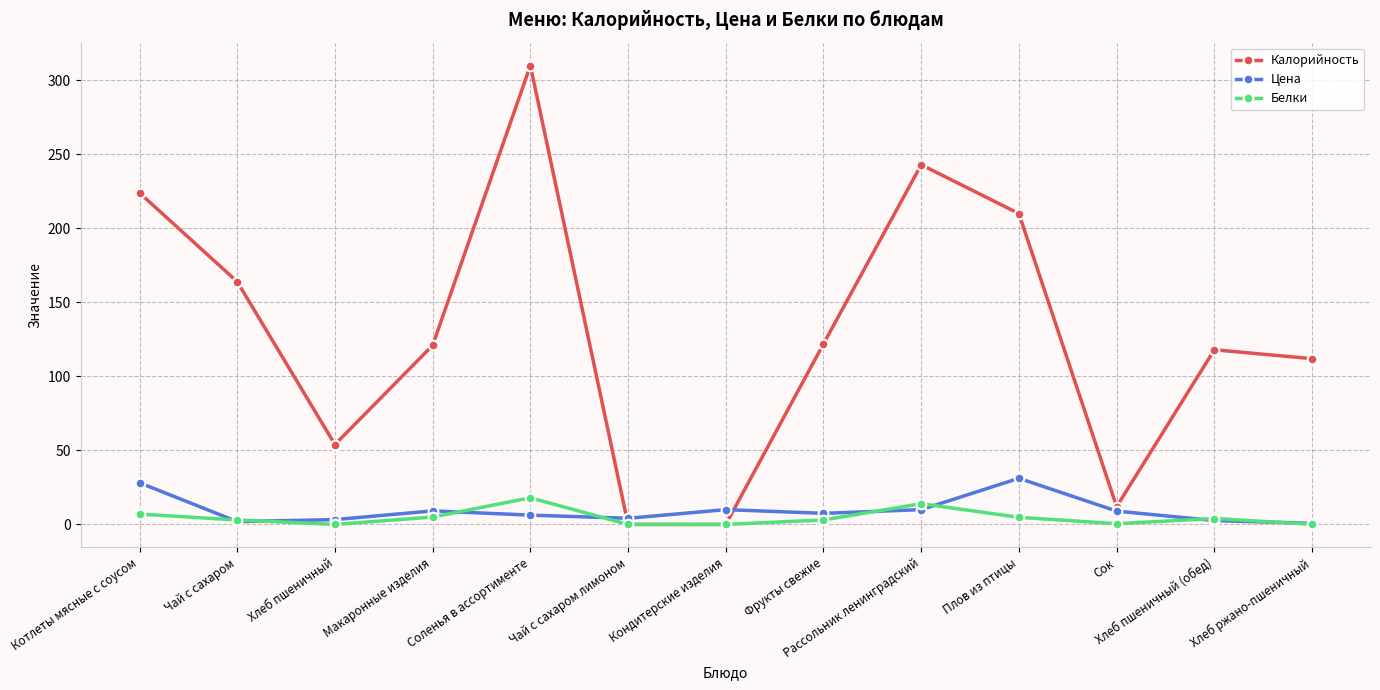

How many series are shown in this chart?

3